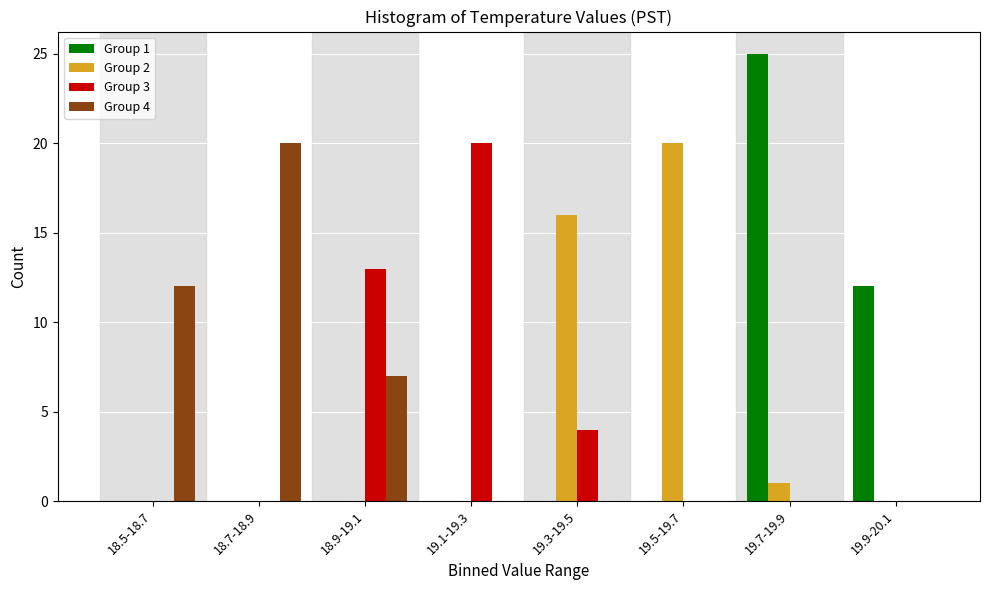

The value of Group 3 at 19.5-19.7 is 0. True or false?

True